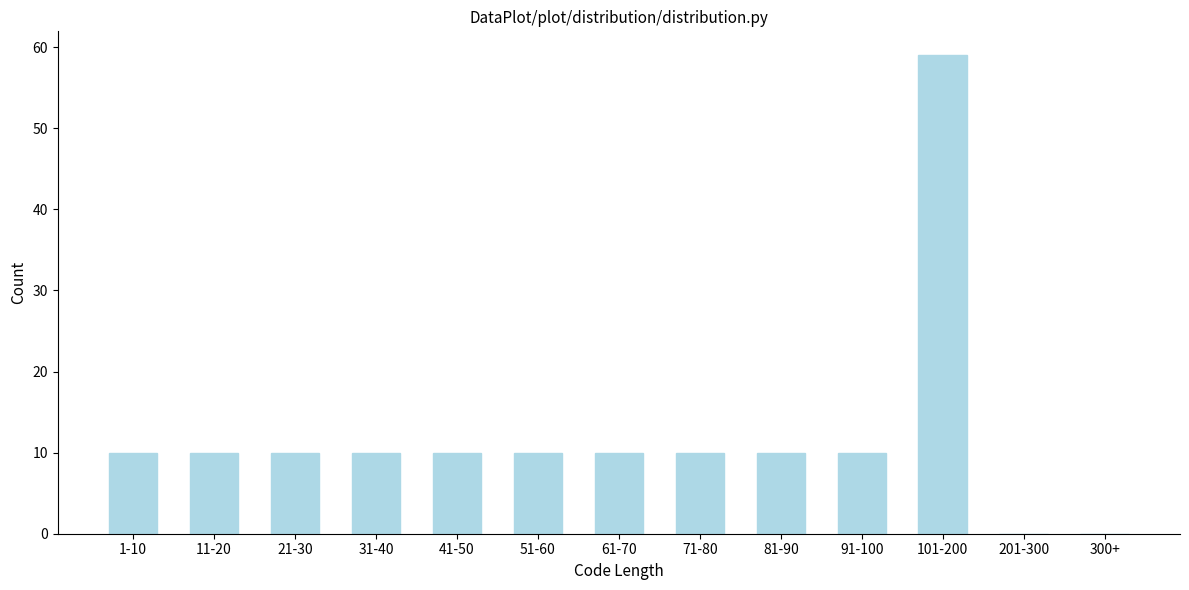

Reading left to right, extract all data points from this chart.

1-10=10	11-20=10	21-30=10	31-40=10	41-50=10	51-60=10	61-70=10	71-80=10	81-90=10	91-100=10	101-200=59	201-300=0	300+=0